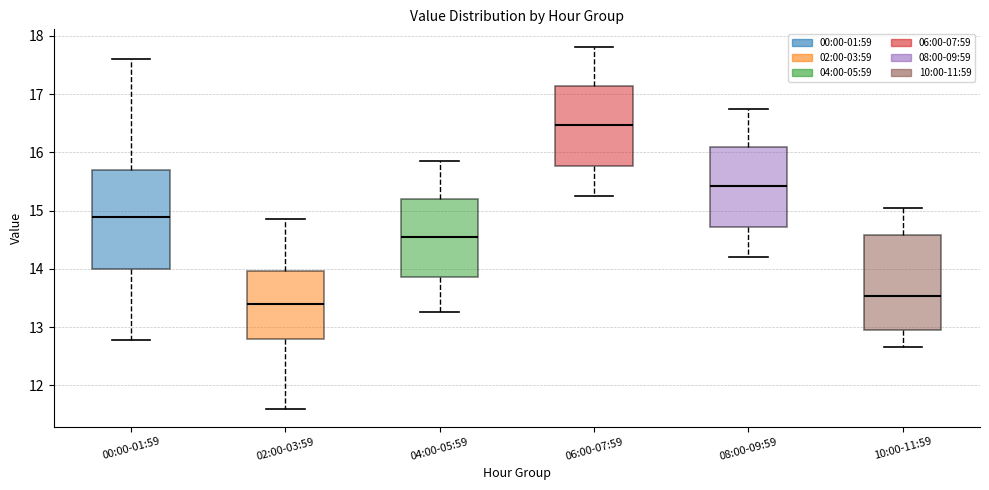

Reading left to right, read every box against the y-axis: the position of its median line, the range the box covers, and the ends of its whiskers. The values are not printed on the chart, so give them approximately, as read against the axis.

00:00-01:59: median 14.9, box 14.0 to 15.7, whiskers 12.8 to 17.6
02:00-03:59: median 13.4, box 12.8 to 14.0, whiskers 11.6 to 14.9
04:00-05:59: median 14.6, box 13.9 to 15.2, whiskers 13.3 to 15.9
06:00-07:59: median 16.5, box 15.8 to 17.1, whiskers 15.3 to 17.8
08:00-09:59: median 15.4, box 14.7 to 16.1, whiskers 14.2 to 16.8
10:00-11:59: median 13.5, box 13.0 to 14.6, whiskers 12.7 to 15.1